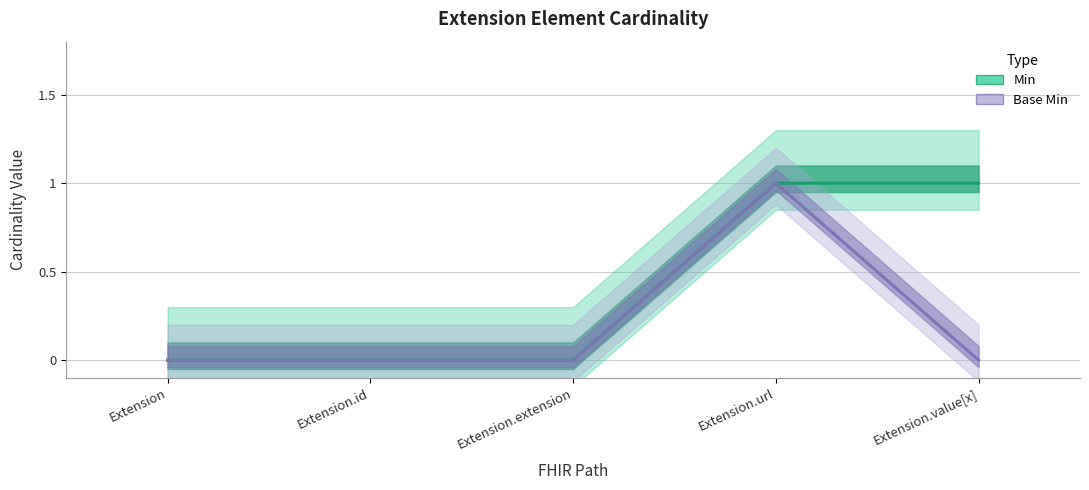

Reading left to right, transcribe all the data shown in this chart.

Min: Extension=0	Extension.id=0	Extension.extension=0	Extension.url=1	Extension.value[x]=1
Base Min: Extension=0	Extension.id=0	Extension.extension=0	Extension.url=1	Extension.value[x]=0